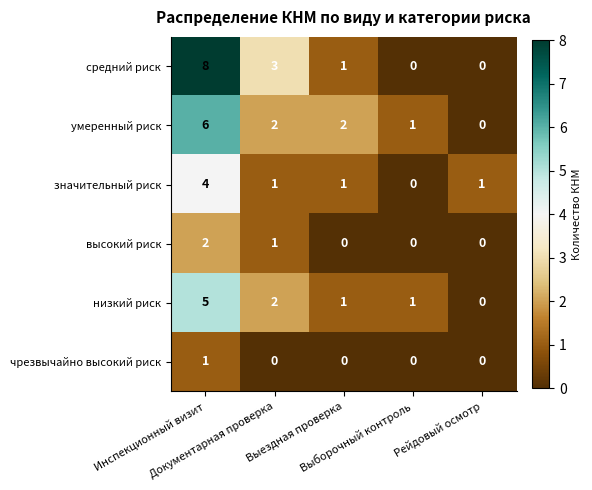

How many series are shown in this chart?

6